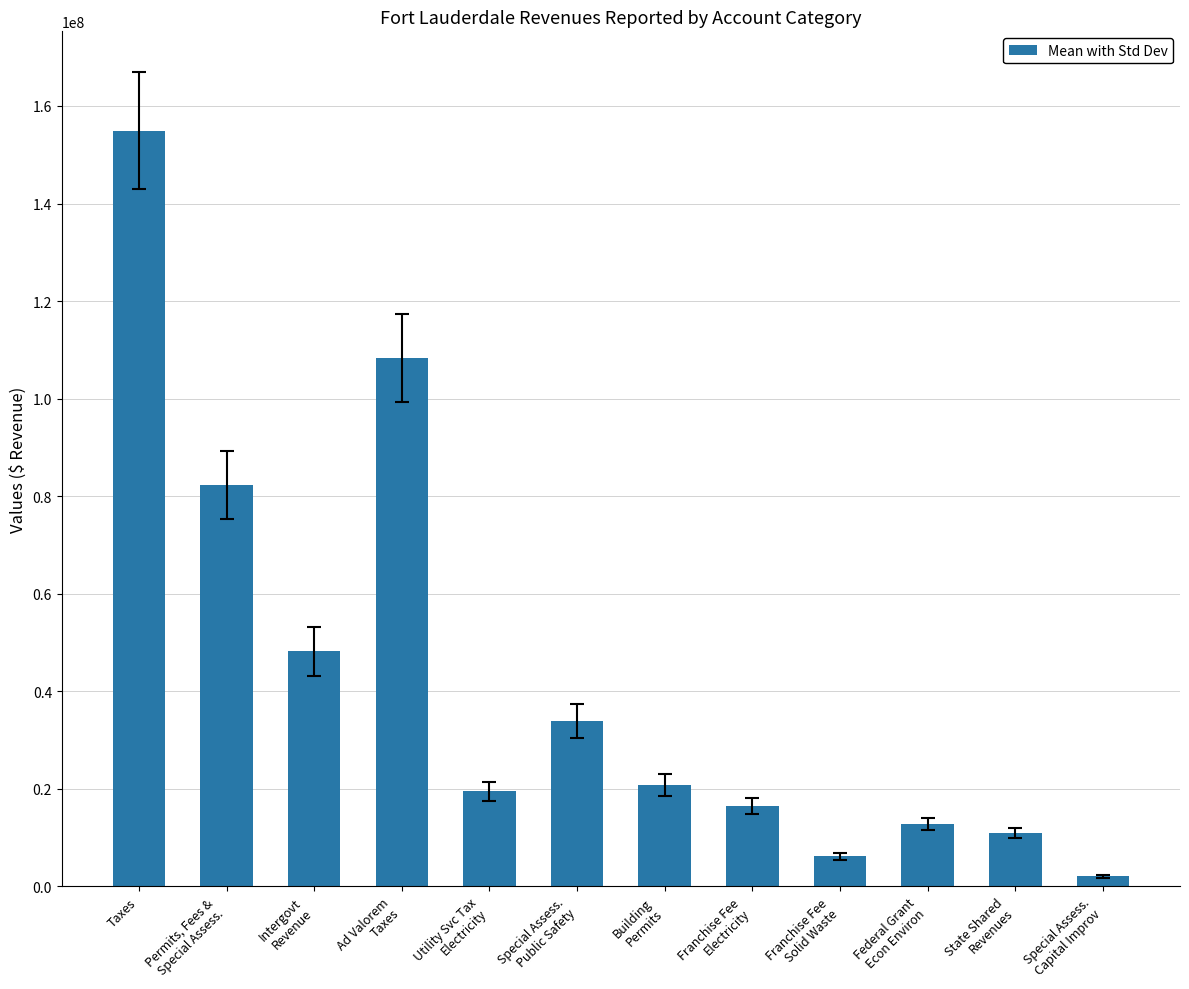

Which has a higher value, Utility Svc Tax
Electricity or Franchise Fee
Electricity?

Utility Svc Tax
Electricity